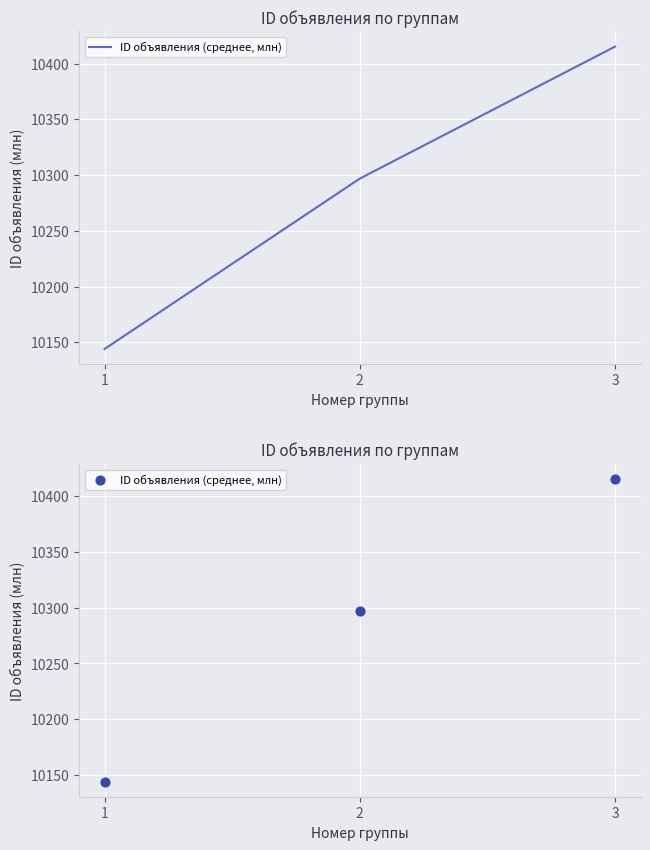

What is the ratio of the value at 2 to the value at 3?

1.0